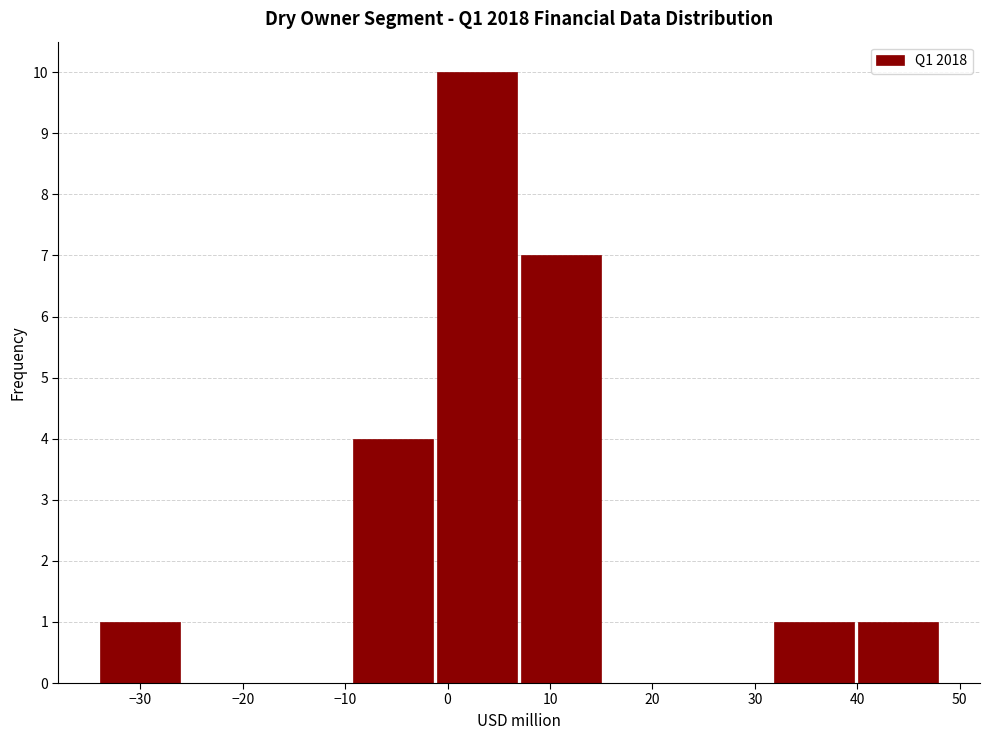

Reading left to right, list every bar in this chart as the range it spans on the x-axis followed by its height. Neither the bar edges nor the heights are printed on the chart, so give them approximately, as read against the axes.

-34 to -26: 1
-26 to -17: 0
-17 to -9: 0
-9 to -1: 4
-1 to 7: 10
7 to 15: 7
15 to 24: 0
24 to 32: 0
32 to 40: 1
40 to 48: 1